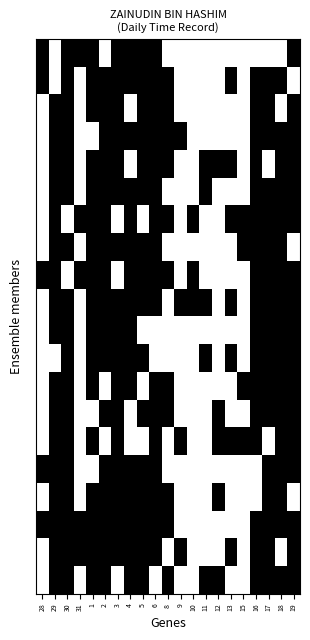

Count the number of categories in the chart.

21